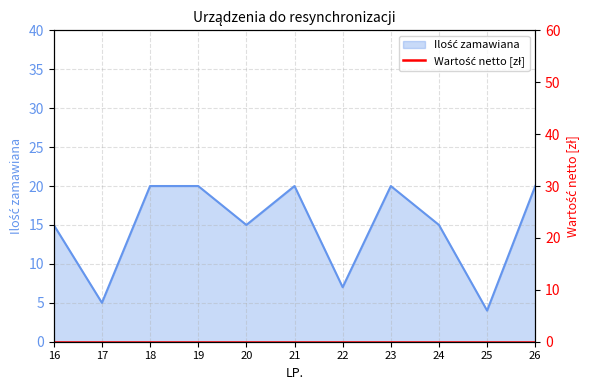

Is it true that the value at 25 is 1?

False